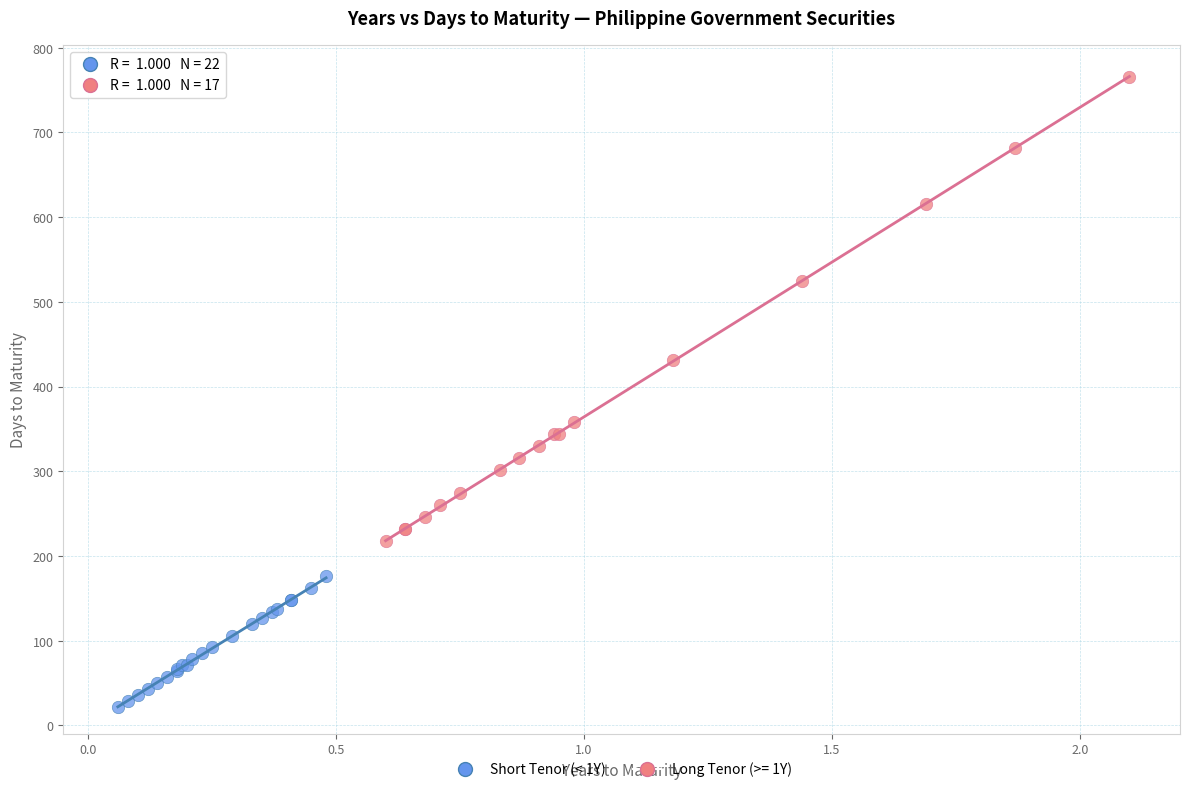

Which series reaches the maximum Y coordinate?

Long Tenor (>= 1Y)